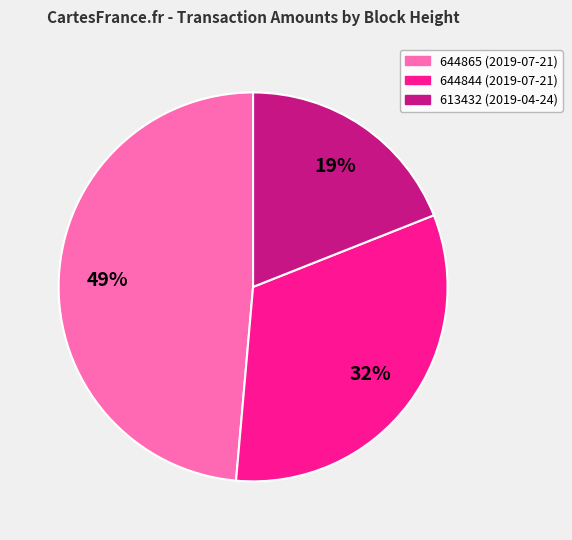

Do 644865 (2019-07-21) and 644844 (2019-07-21) together represent more than half of the pie?

Yes